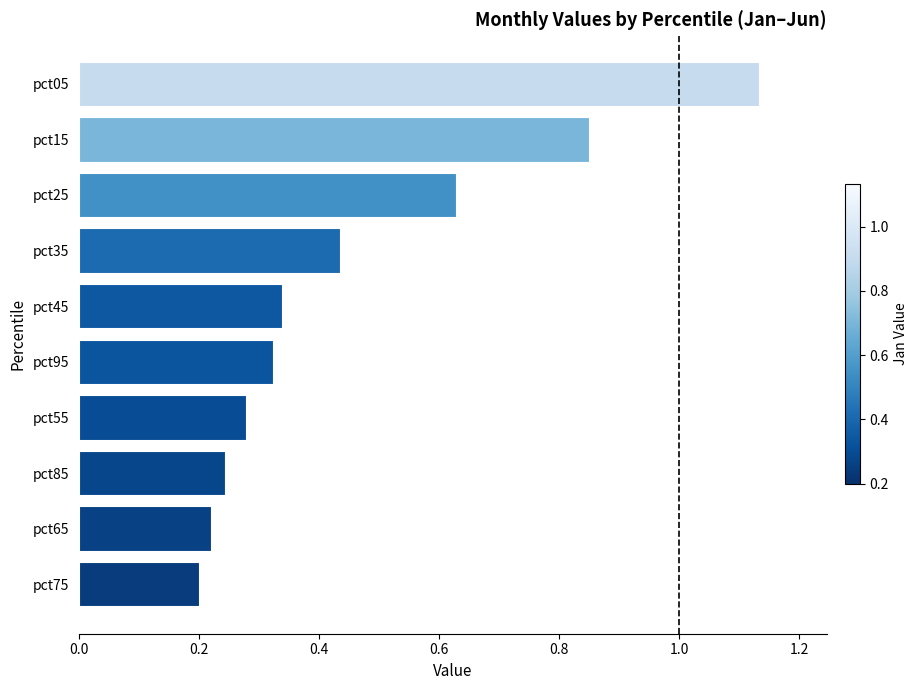

Which has a higher value, pct35 or pct15?

pct15